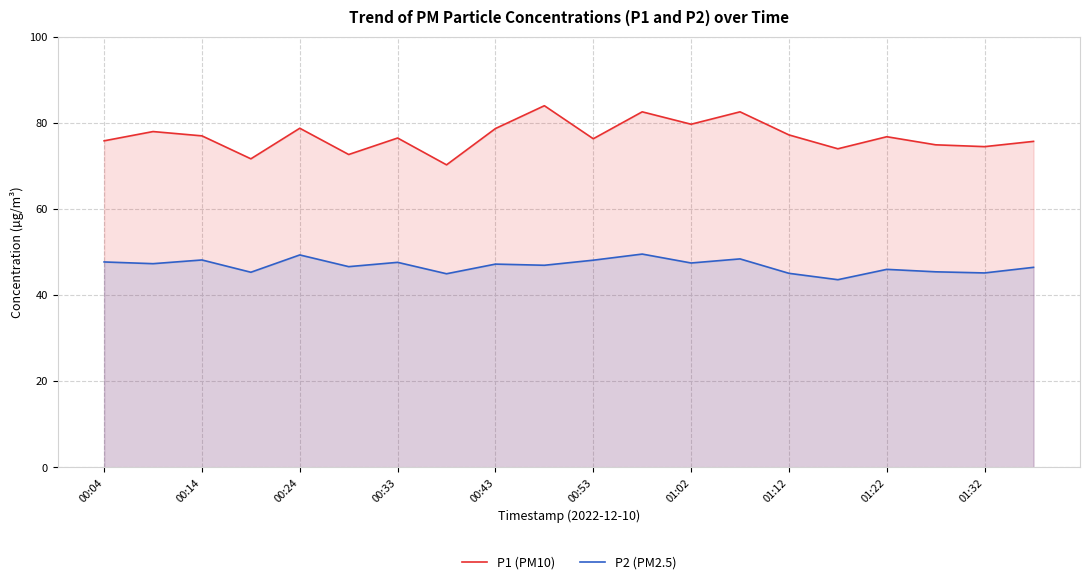

What is the approximate value of P1 (PM10) at 00:53?

76.3